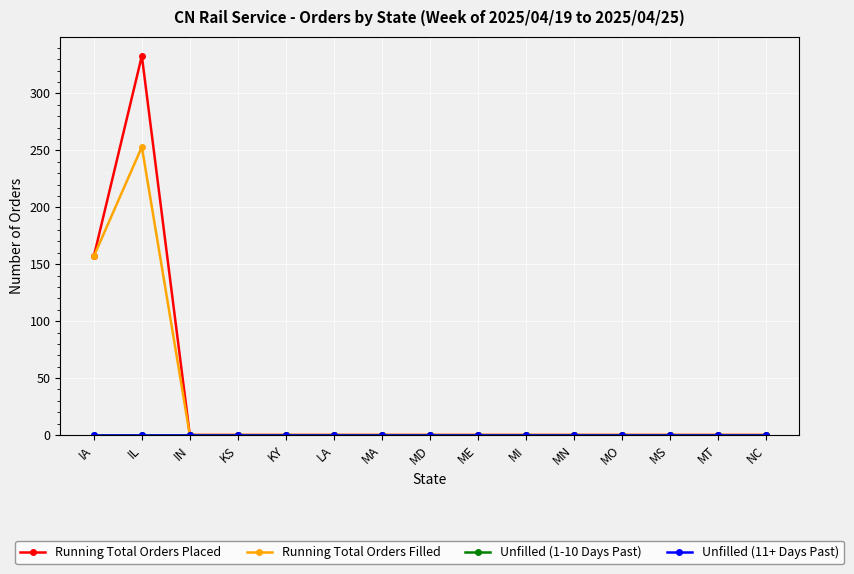

Does the chart have visible grid lines?

Yes